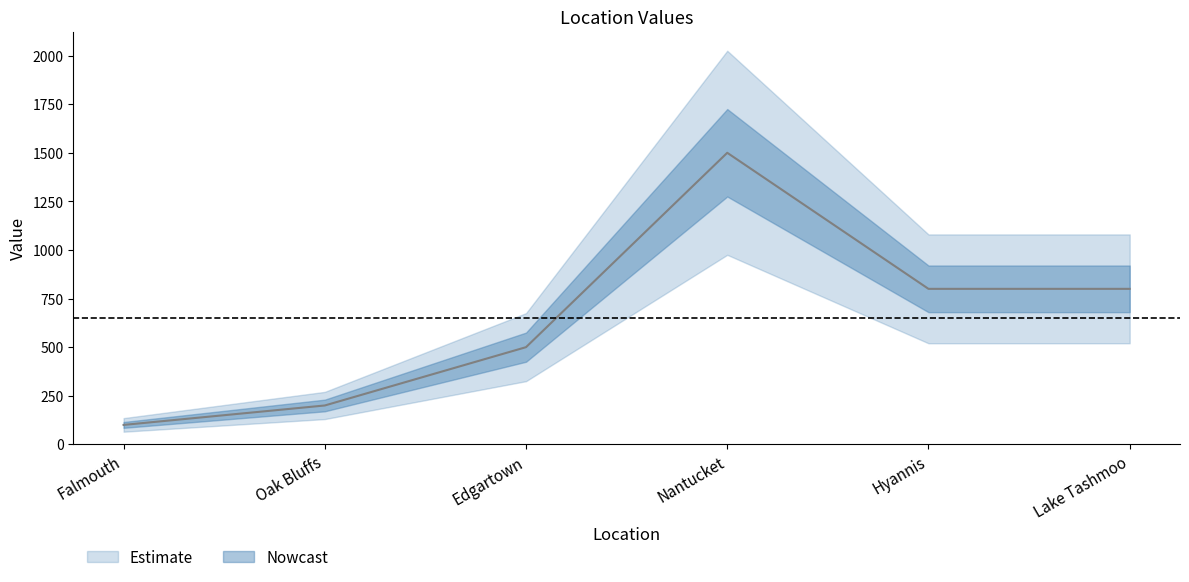

What is the label of the 3rd point from the left?

Edgartown